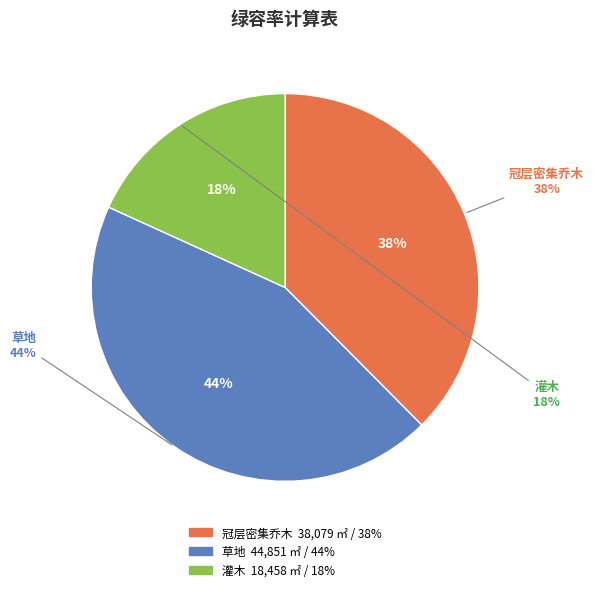

How many slices are in this pie chart?

3